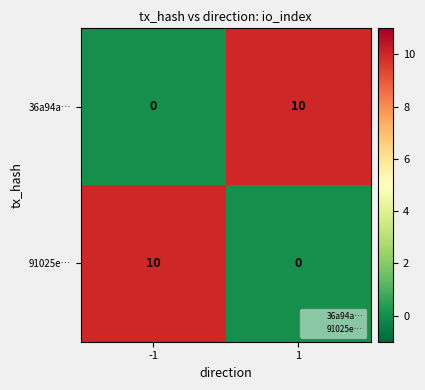

Is it true that 91025e… equals 10 at -1?

True